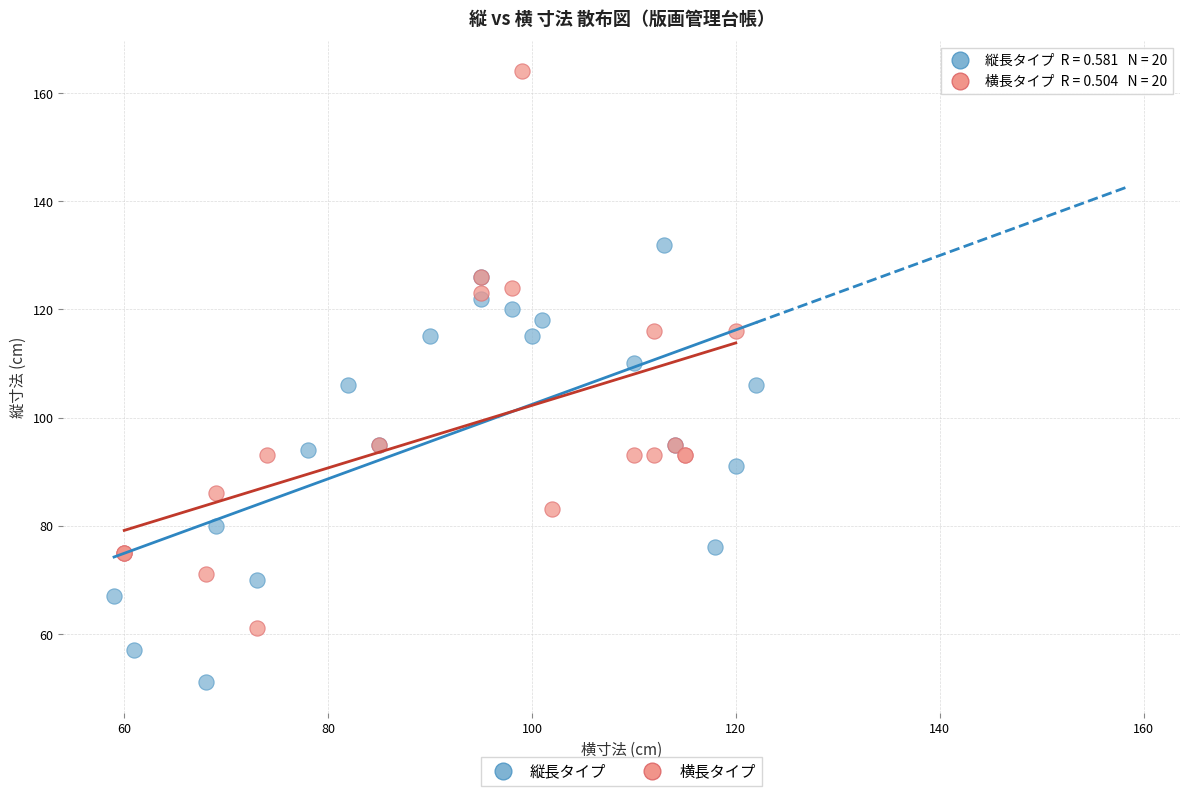

Which series contains the highest Y value?

横長タイプ